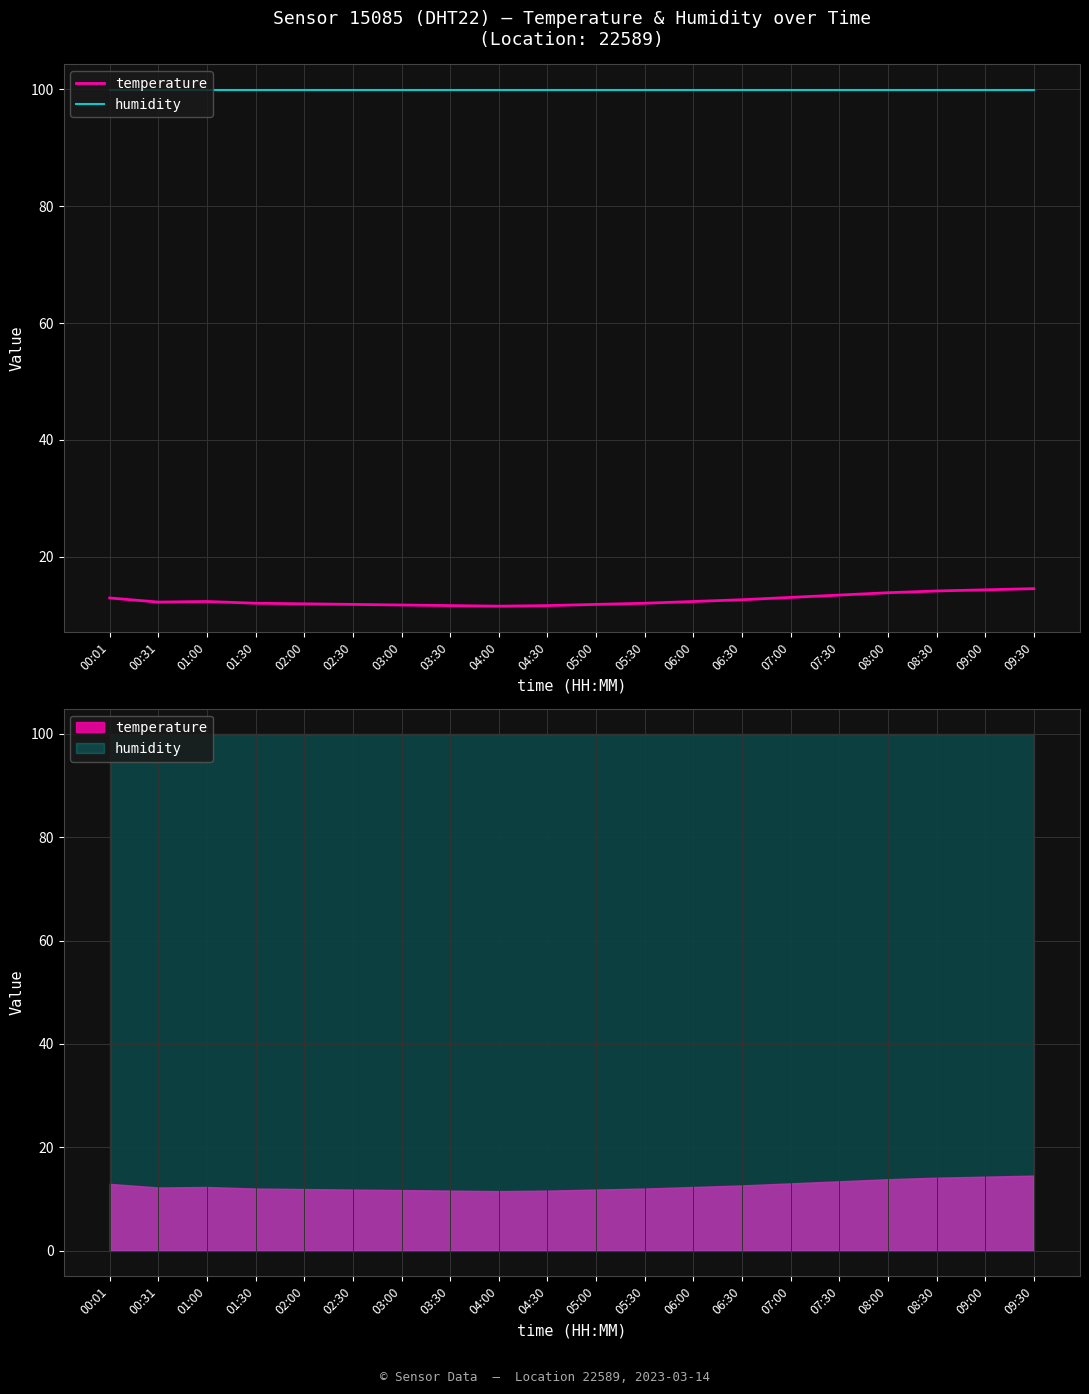

Reading right to left, list all the values displayed in this chart.

temperature: 09:30=14.5	09:00=14.3	08:30=14.1	08:00=13.8	07:30=13.4	07:00=13.0	06:30=12.6	06:00=12.3	05:30=12.0	05:00=11.8	04:30=11.6	04:00=11.5	03:30=11.6	03:00=11.7	02:30=11.8	02:00=11.9	01:30=12.0	01:00=12.3	00:31=12.2	00:01=12.9
humidity: 09:30=99.9	09:00=99.9	08:30=99.9	08:00=99.9	07:30=99.9	07:00=99.9	06:30=99.9	06:00=99.9	05:30=99.9	05:00=99.9	04:30=99.9	04:00=99.9	03:30=99.9	03:00=99.9	02:30=99.9	02:00=99.9	01:30=99.9	01:00=99.9	00:31=99.9	00:01=99.9